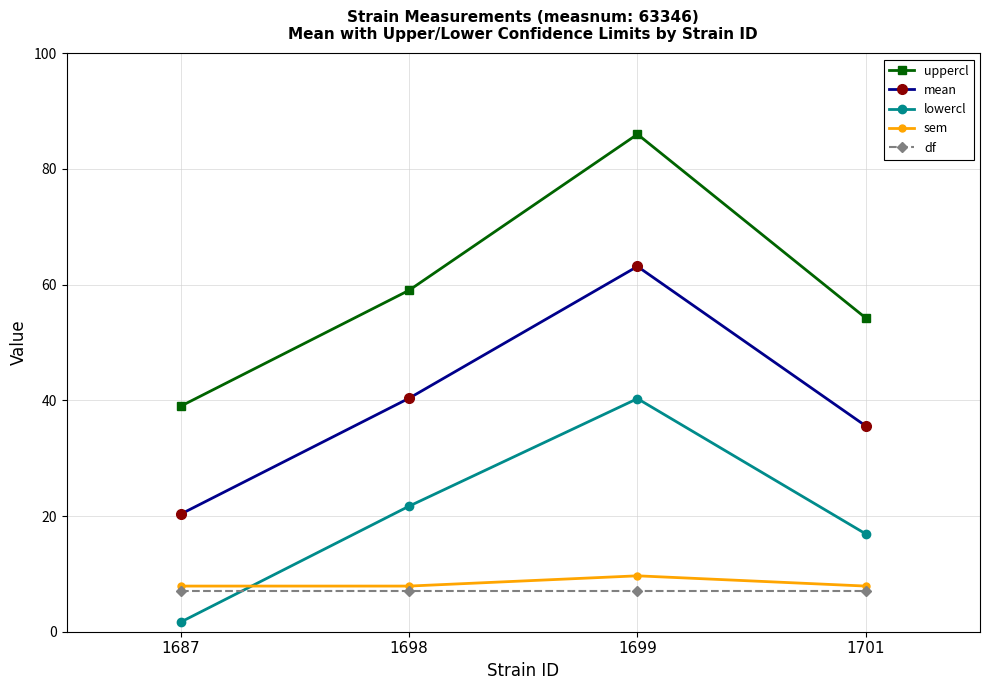

Rank the categories by lowercl value from highest to lowest.

1699, 1698, 1701, 1687